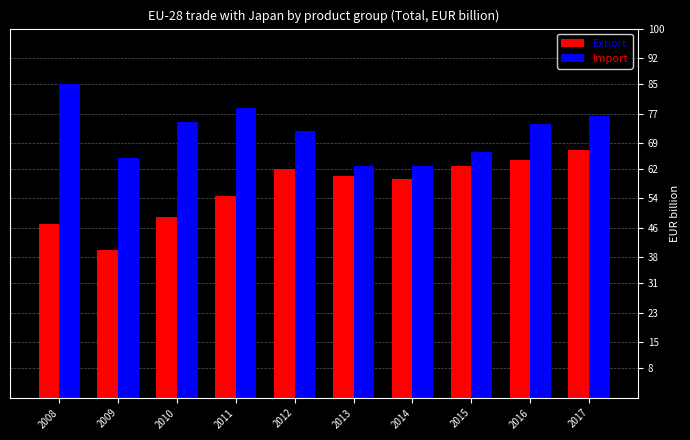

What are all the series names shown in the legend?

Export, Import